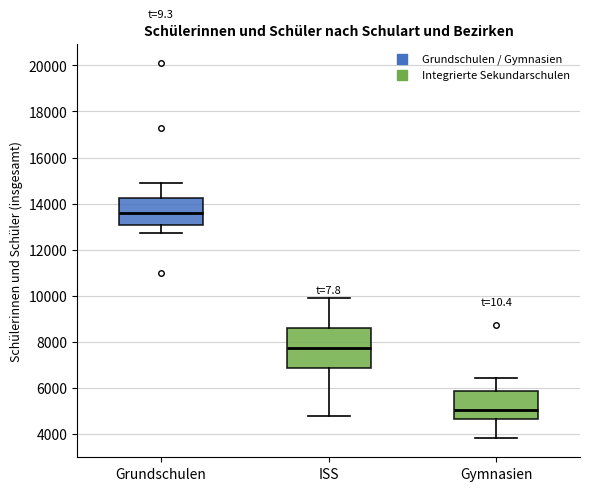

Which box has the lowest median line?

Gymnasien